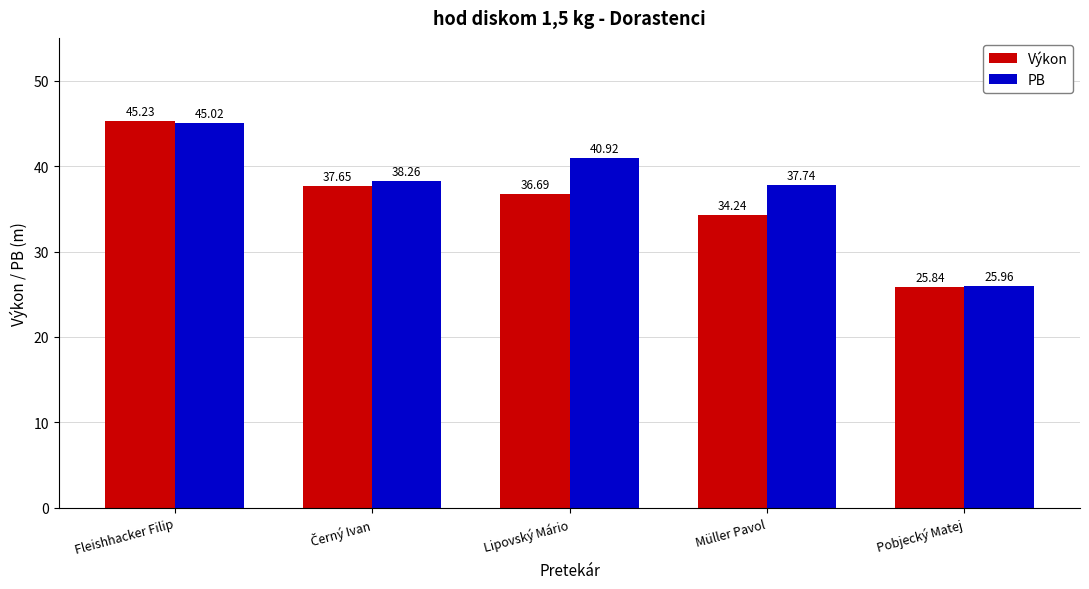

True or false: PB has a value of 10.7 at Fleishhacker Filip.

False